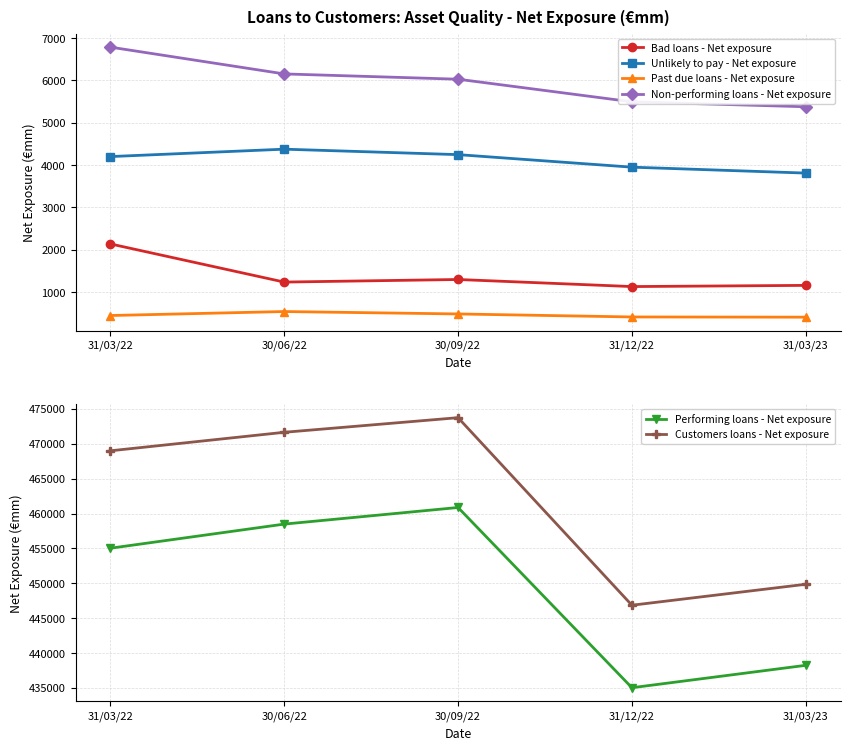

What is the total value across all series at 30/09/22?

946673